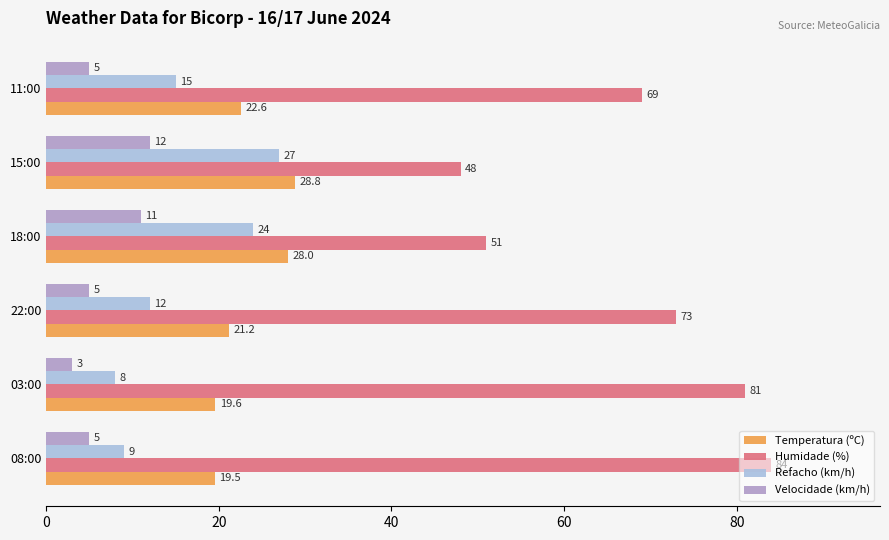

List the series in order of their peak value, lowest first.

Velocidade (km/h), Refacho (km/h), Temperatura (ºC), Humidade (%)